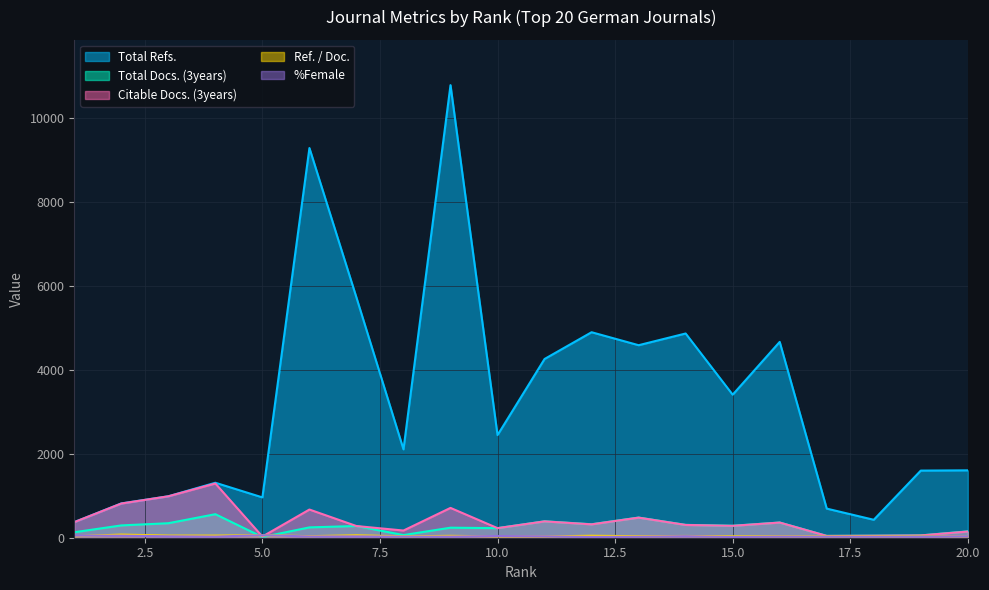

Rank the series by their maximum value, from lowest to highest.

%Female, Ref. / Doc., Total Docs. (3years), Citable Docs. (3years), Total Refs.